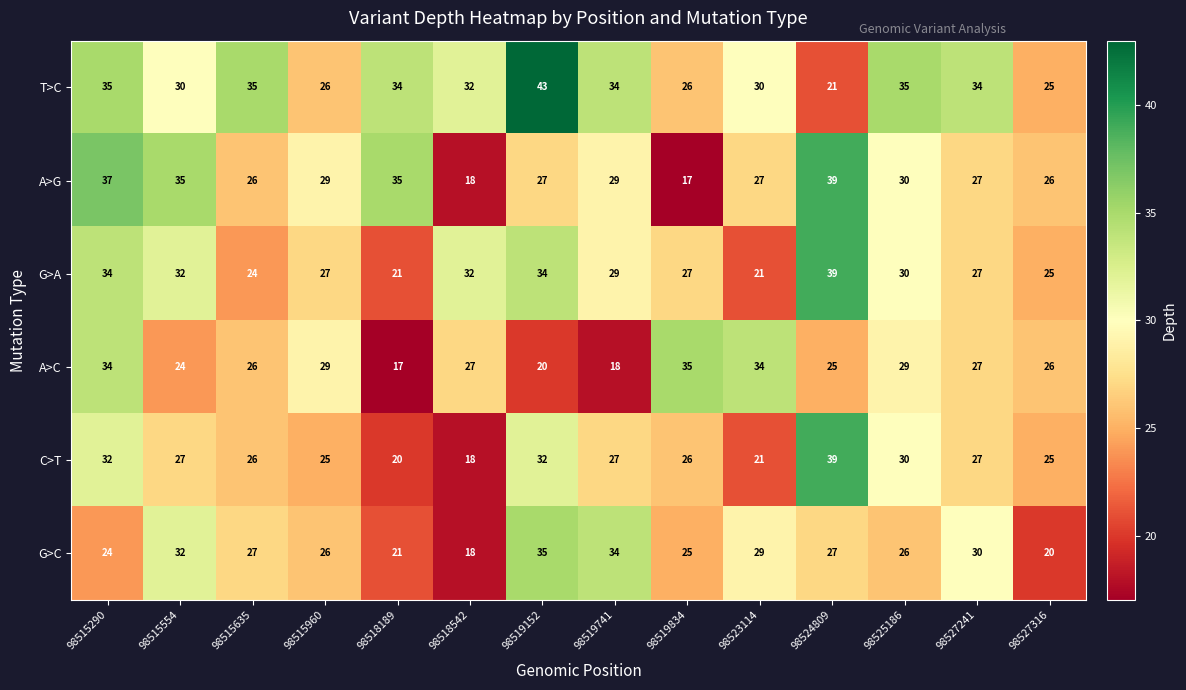

What is the approximate value of G>A at 98519152?

34